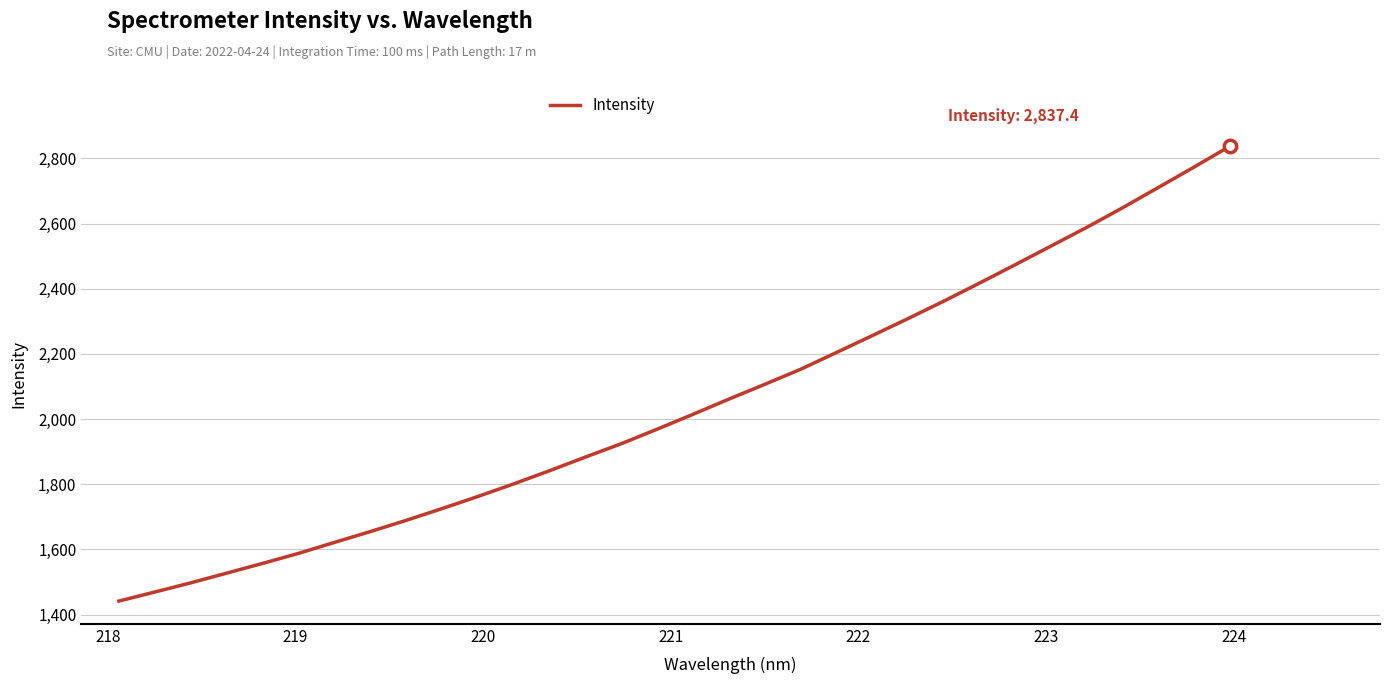

What is the maximum value shown in the chart?

2837.4